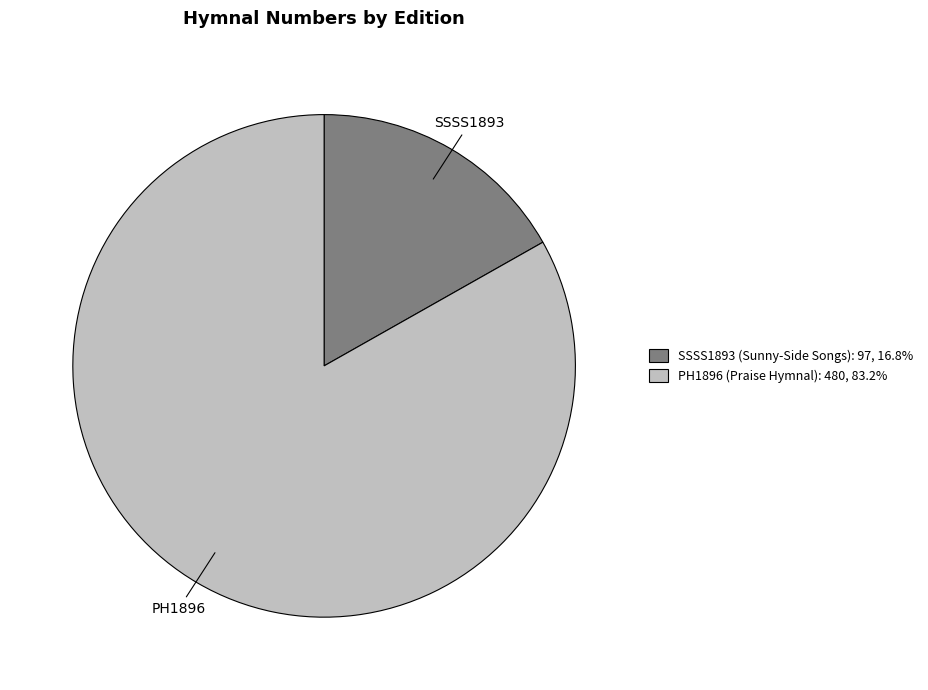

Is there a majority slice in this chart?

Yes